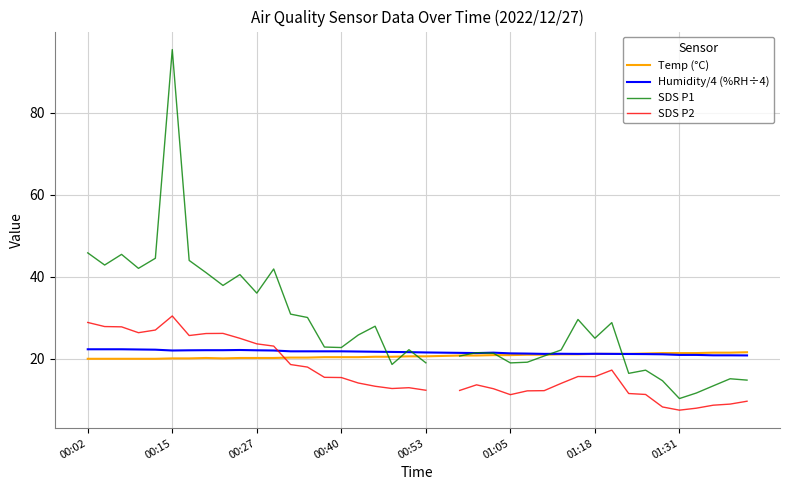

What is the minimum value for Humidity/4 (%RH÷4)?

20.8